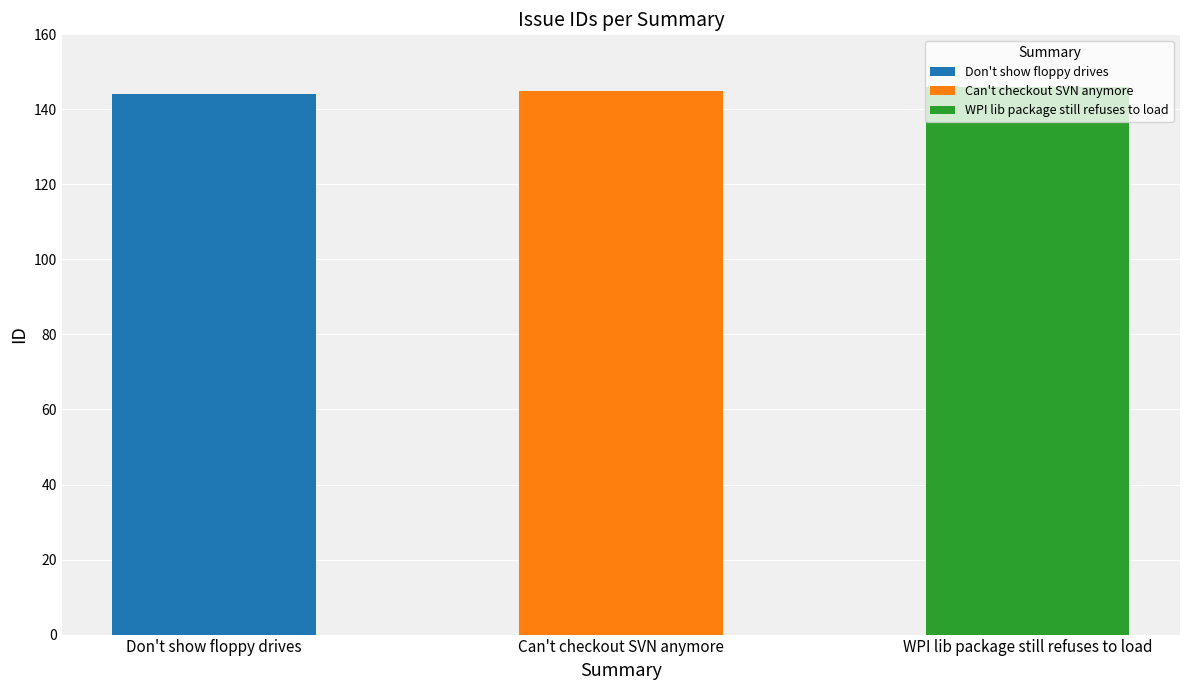

What is the change in value from Don't show floppy drives to Can't checkout SVN anymore?

+1